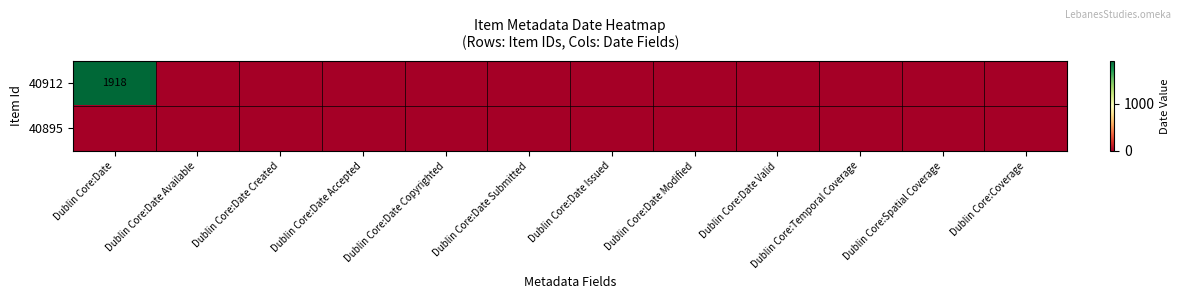

The 40912 series shows 3092 at Dublin Core:Date. True or false?

False